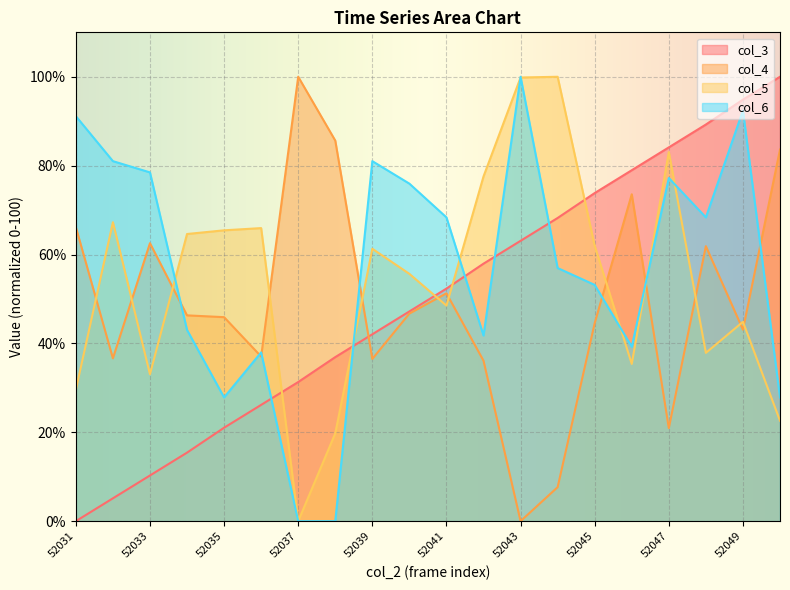

What is the value of the col_6 point at the 13th from the left?

100.0